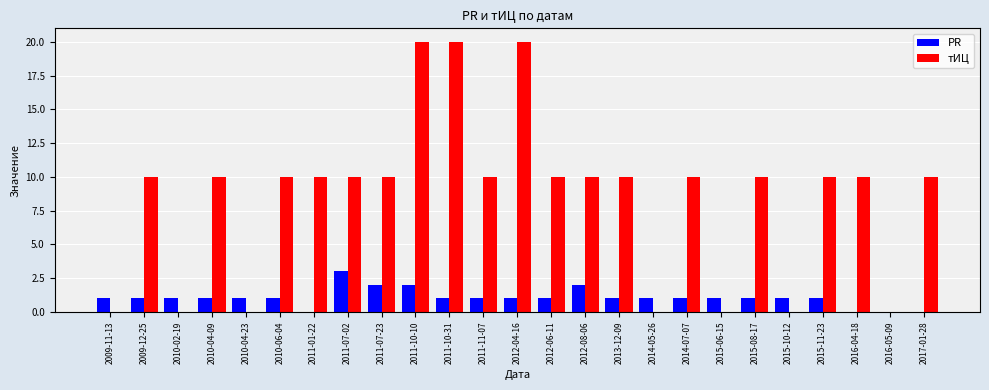

Which series has the largest total across all categories?

тИЦ